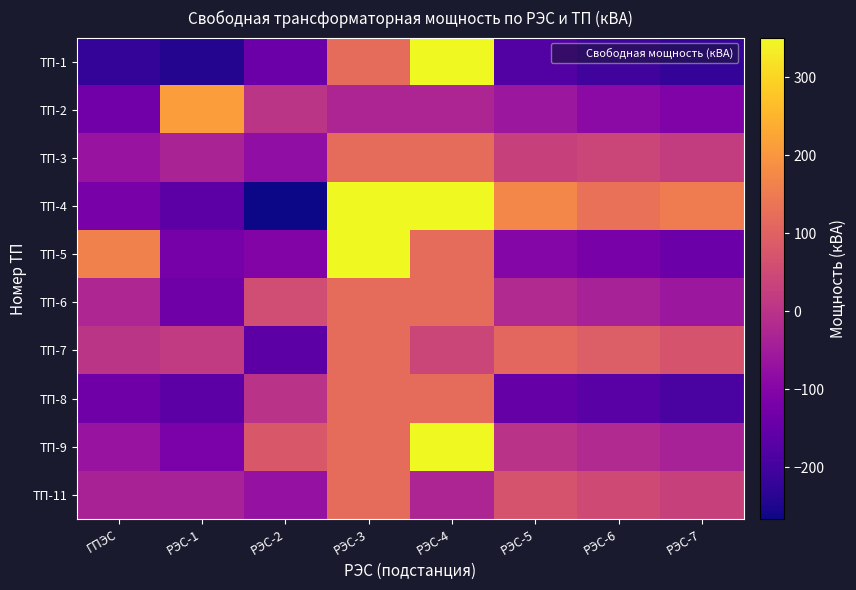

How many distinct data groups are displayed?

10